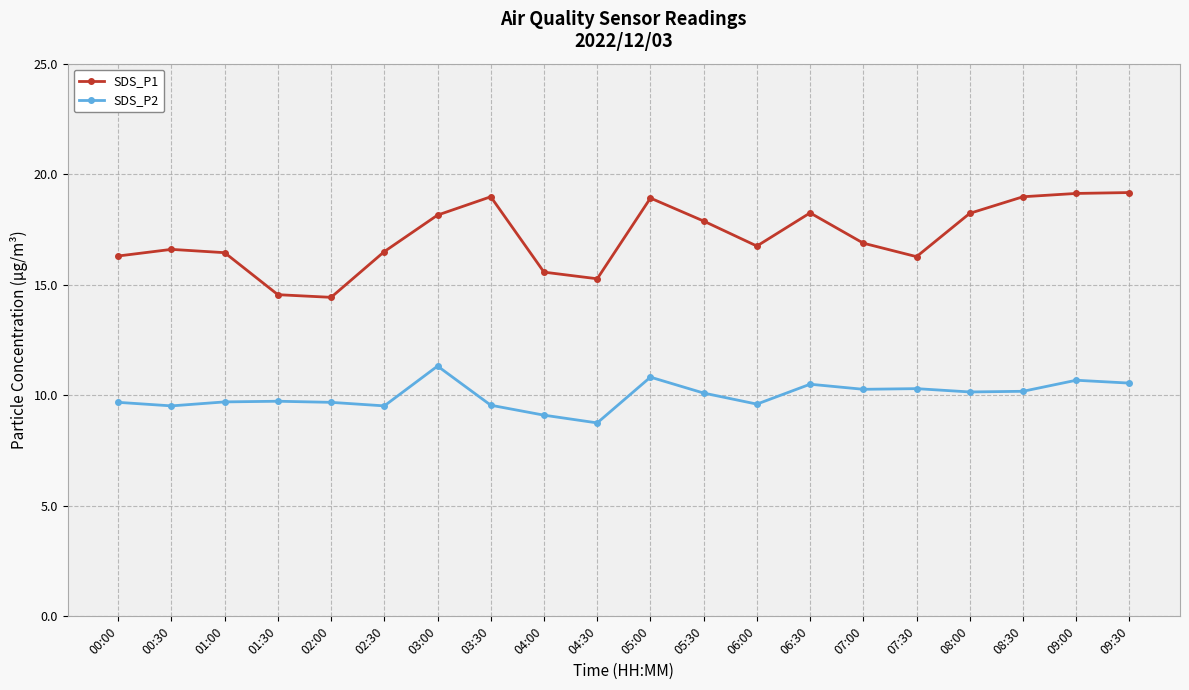

True or false: SDS_P1 and SDS_P2 intersect in this chart.

False